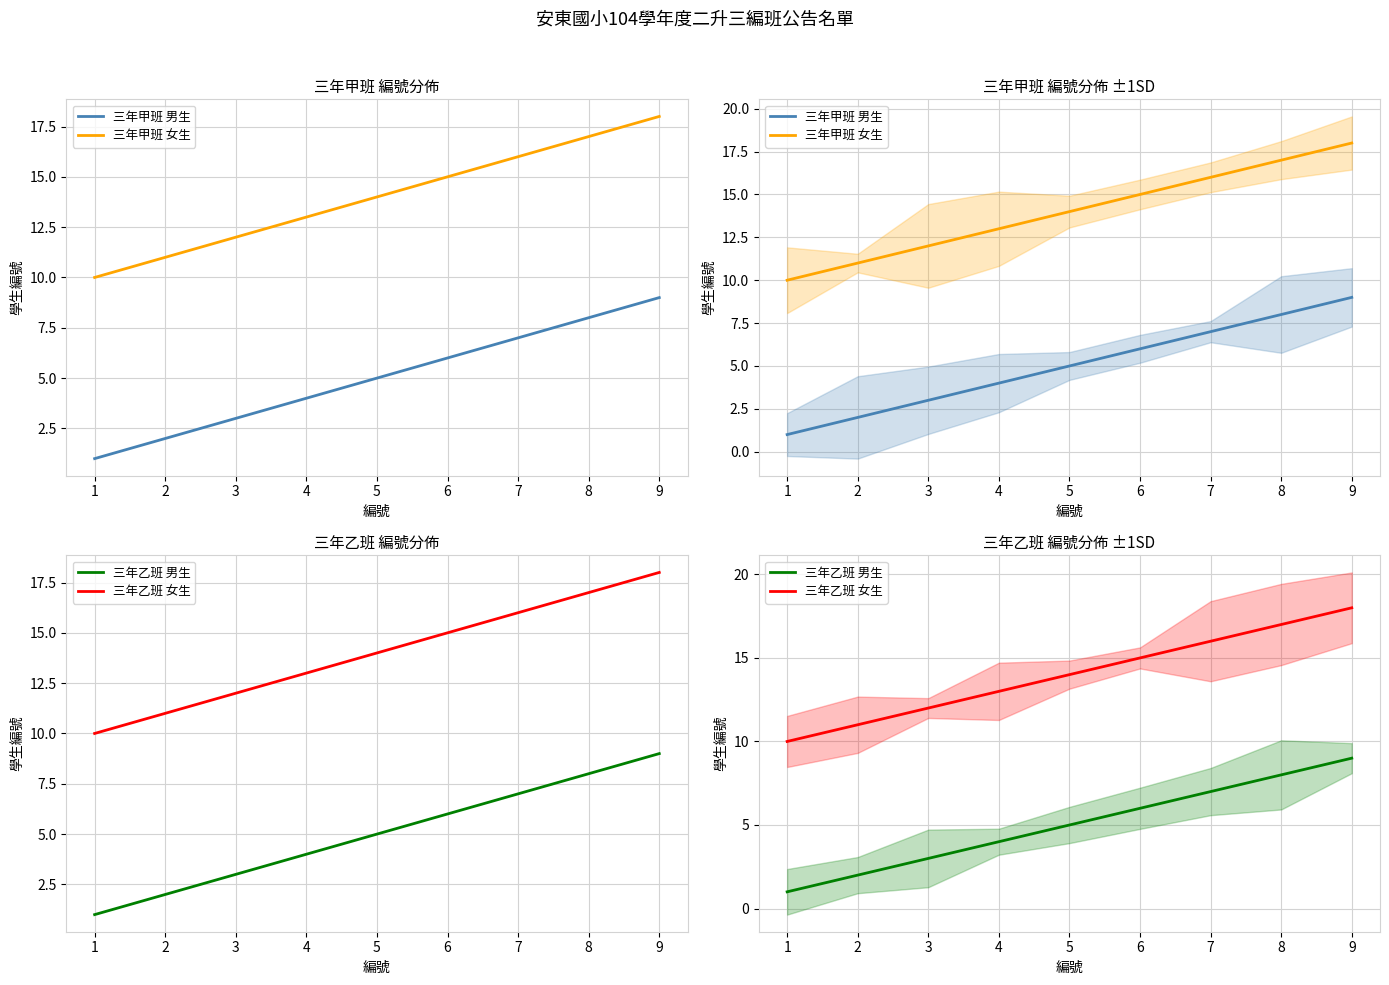

What is the spread (max minus min) of values at 2?

9